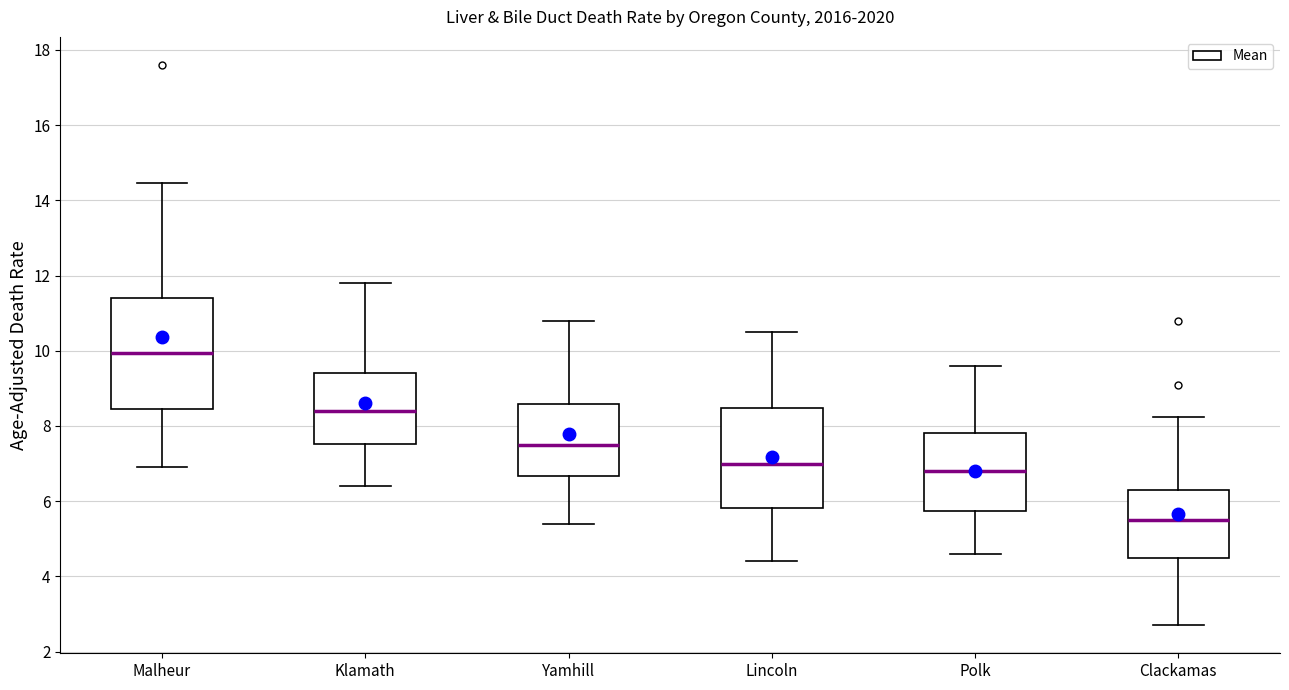

Where is the upper edge of the box for Polk on the y-axis? The values are not printed on the chart, so give them approximately, as read against the axis.

7.8